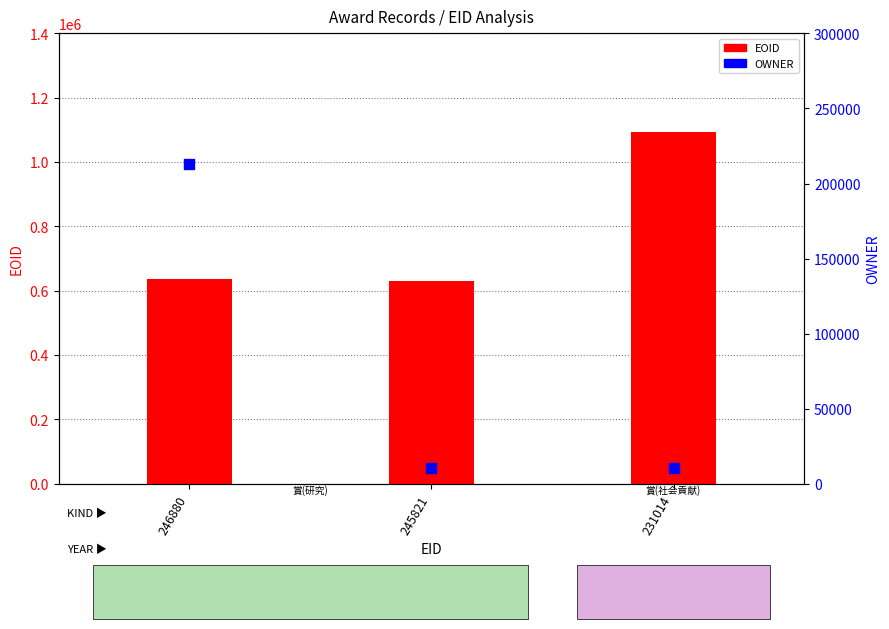

Which series reaches the minimum Y coordinate?

OWNER